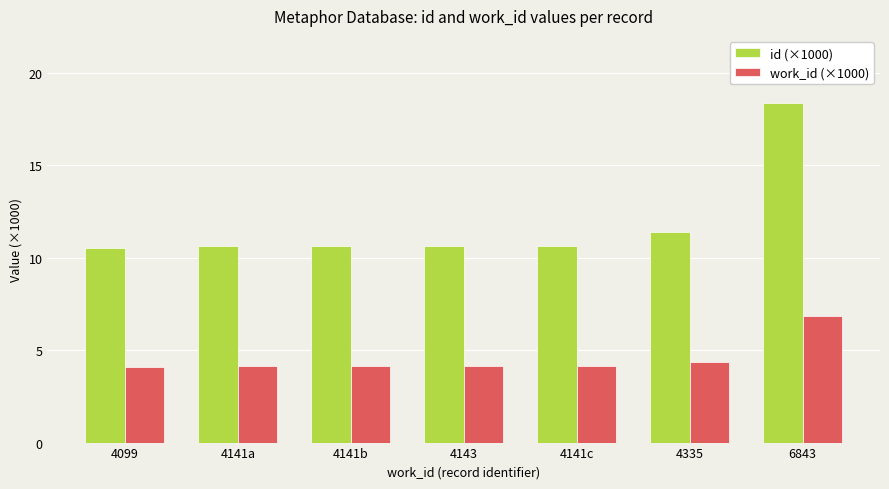

What is the label of the 7th bar from the right?

4099